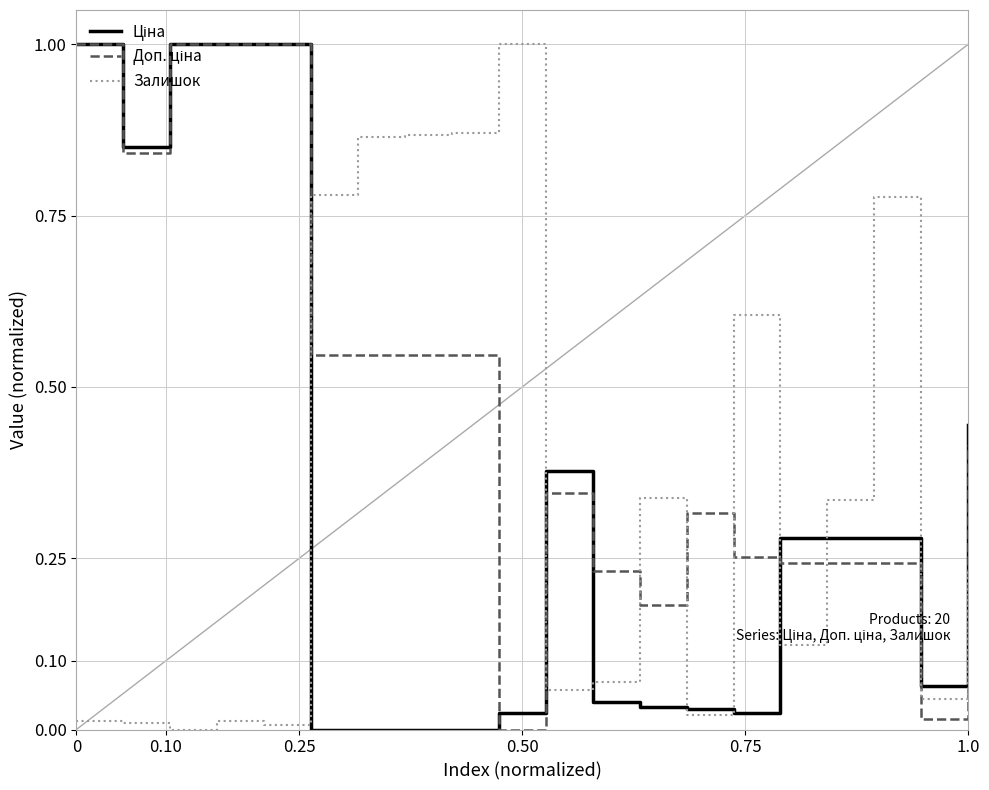

What is the greatest value displayed?

1.0